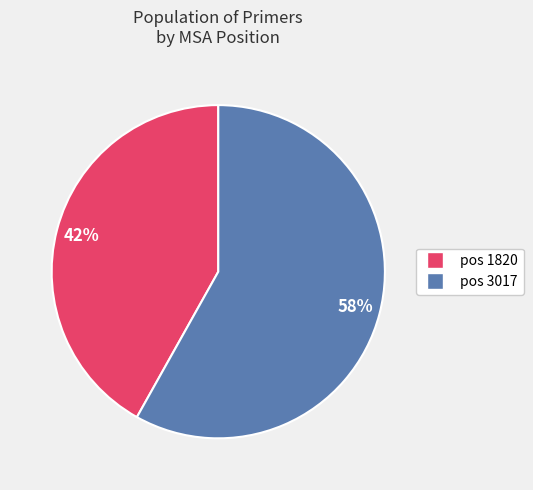

Rank the categories by value from lowest to highest.

pos 1820, pos 3017